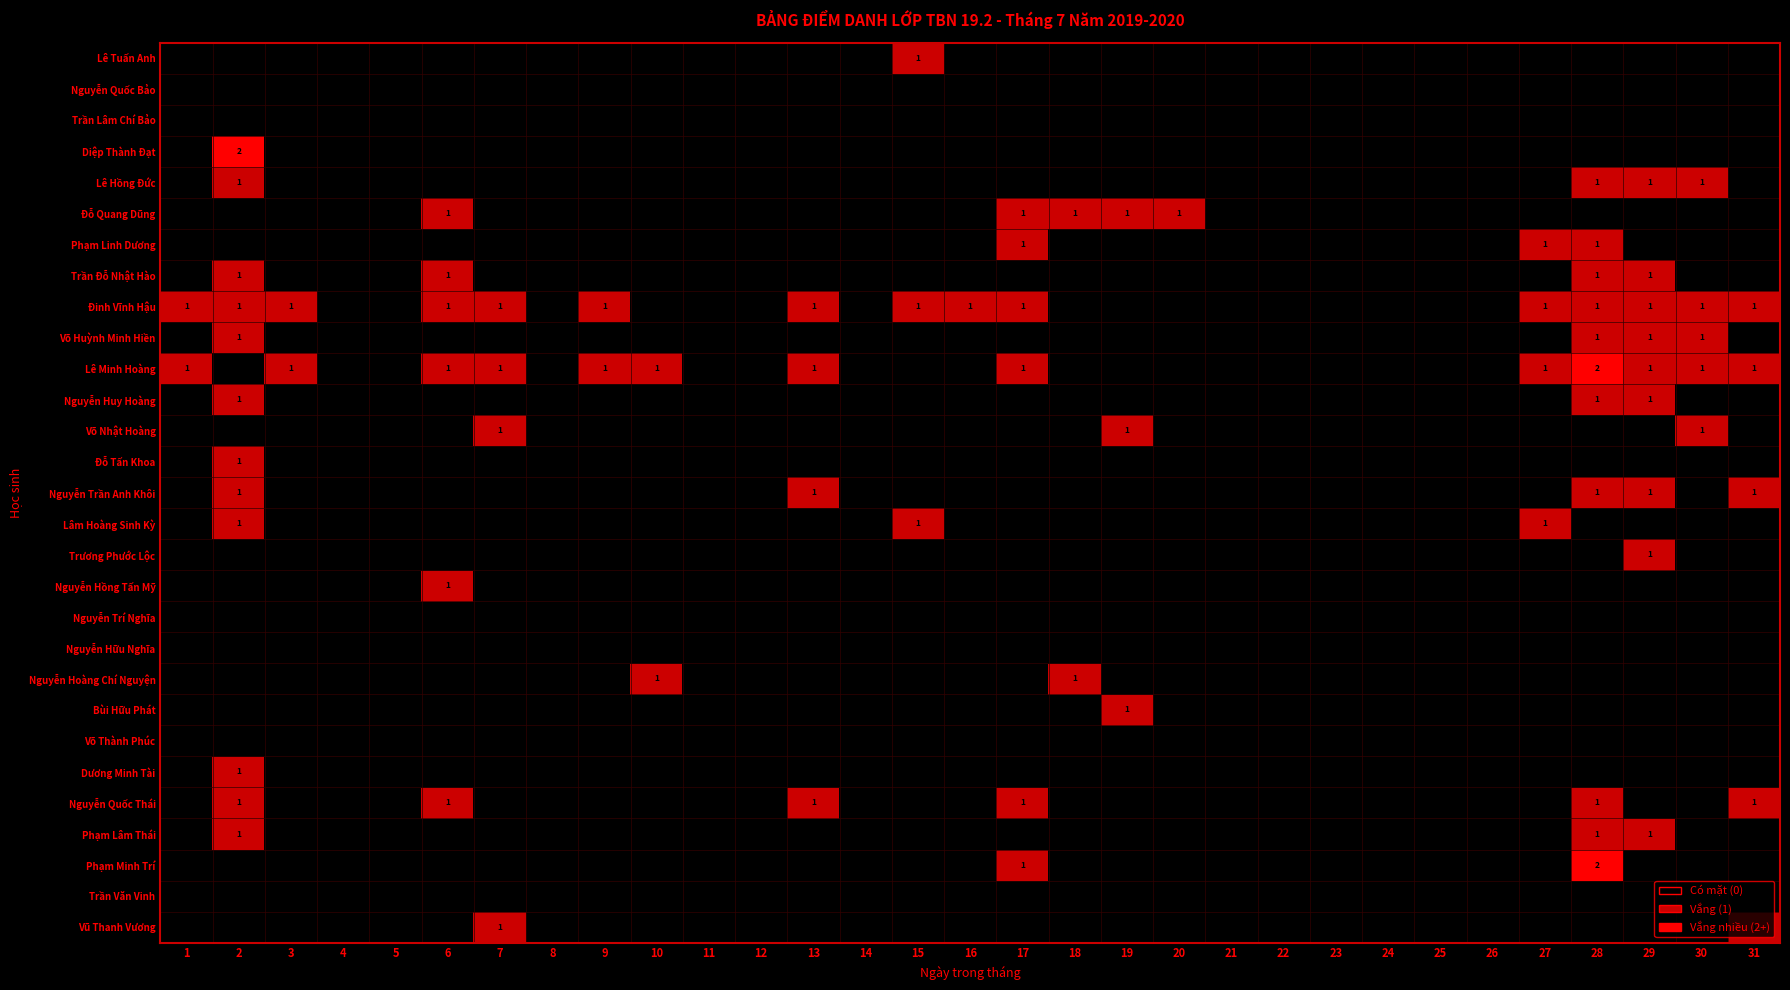

Which has a higher value, 27 or 20?

27